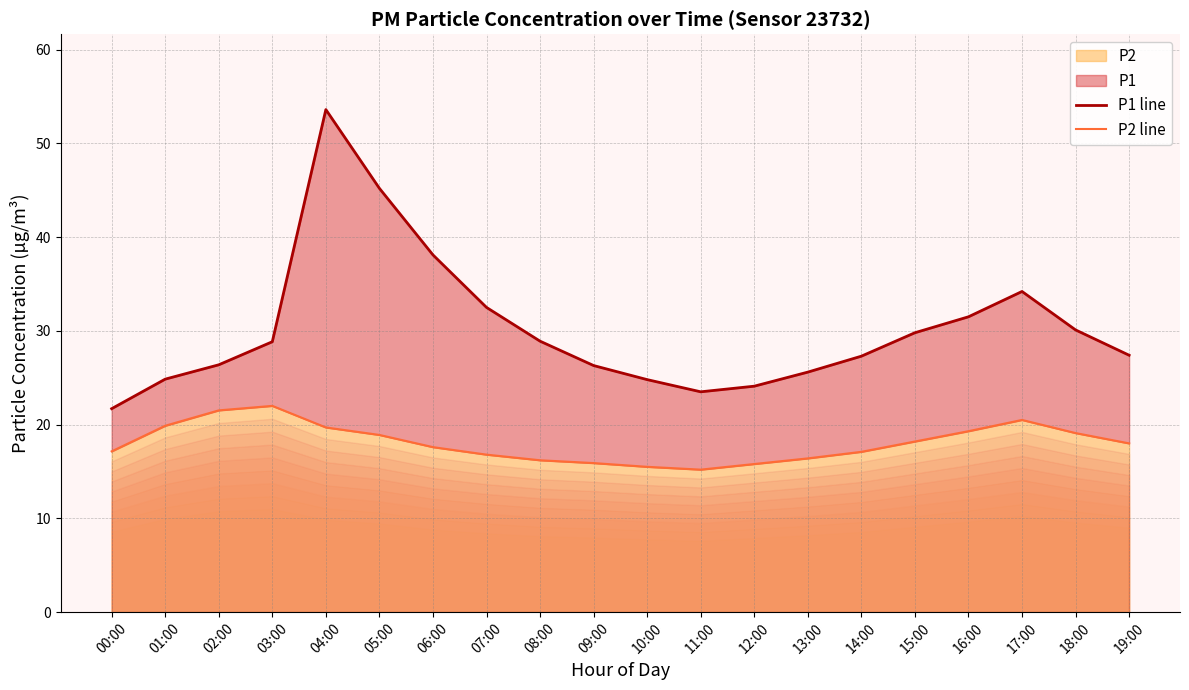

How many values in the P2 line series exceed 18?

9